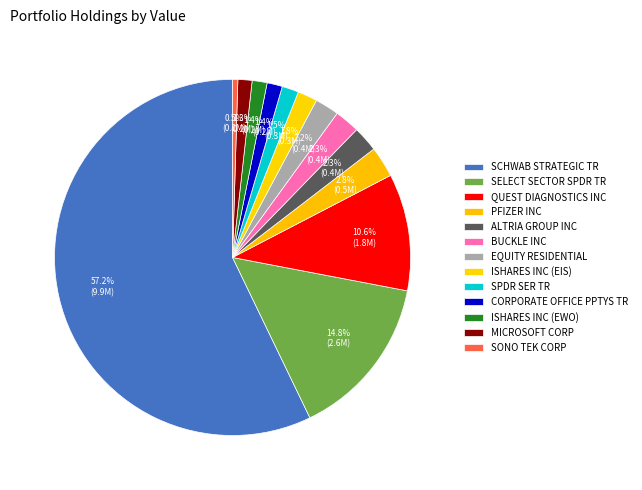

True or false: SELECT SECTOR SPDR TR accounts for 15% of the total.

True